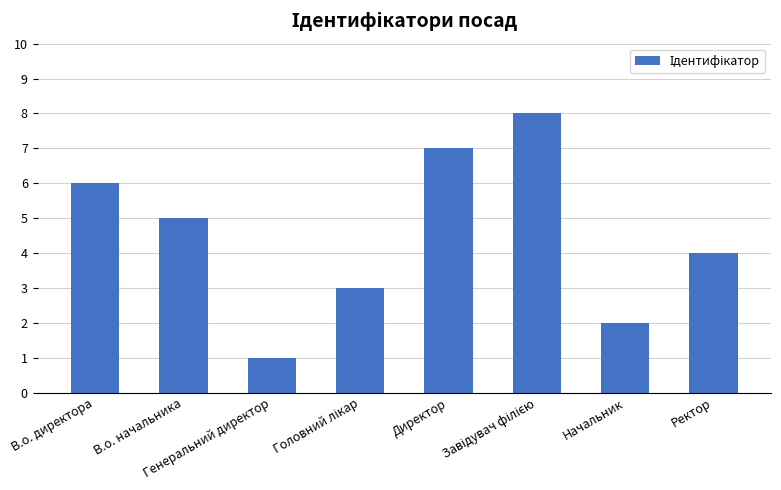

What is the difference between the maximum and minimum values?

7